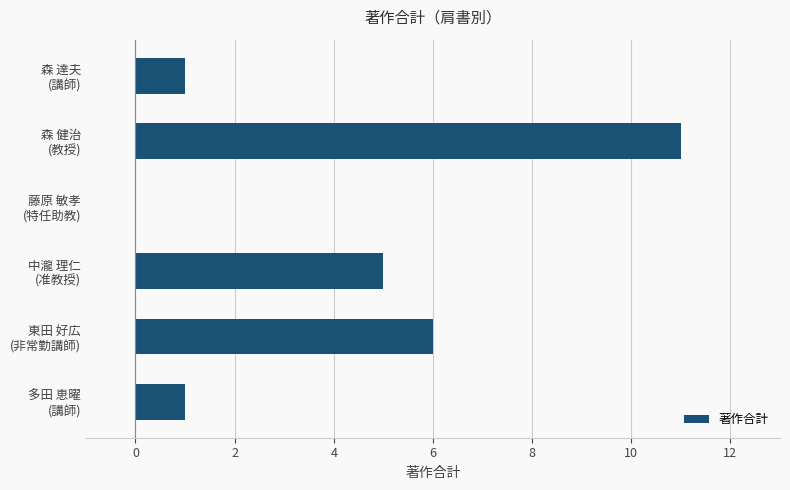

What is the greatest value displayed?

11